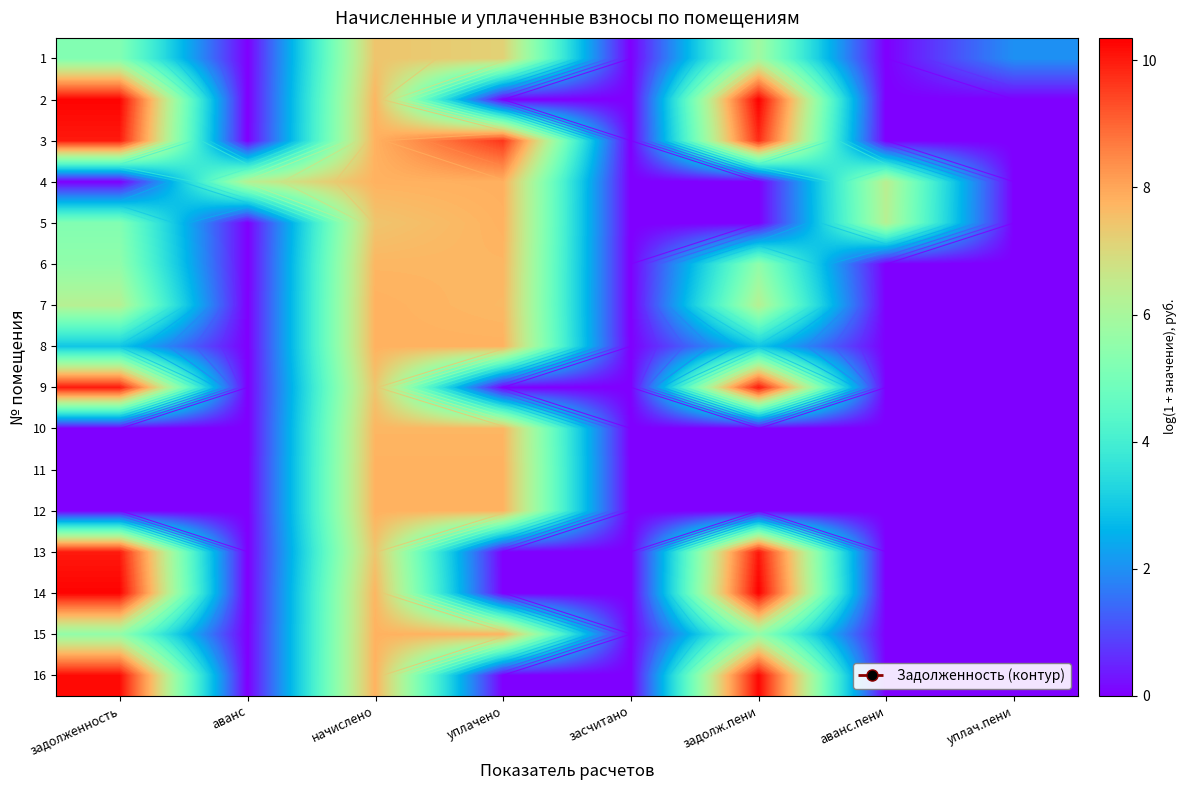

True or false: 3 has a value of 0.0 at засчитано.

True